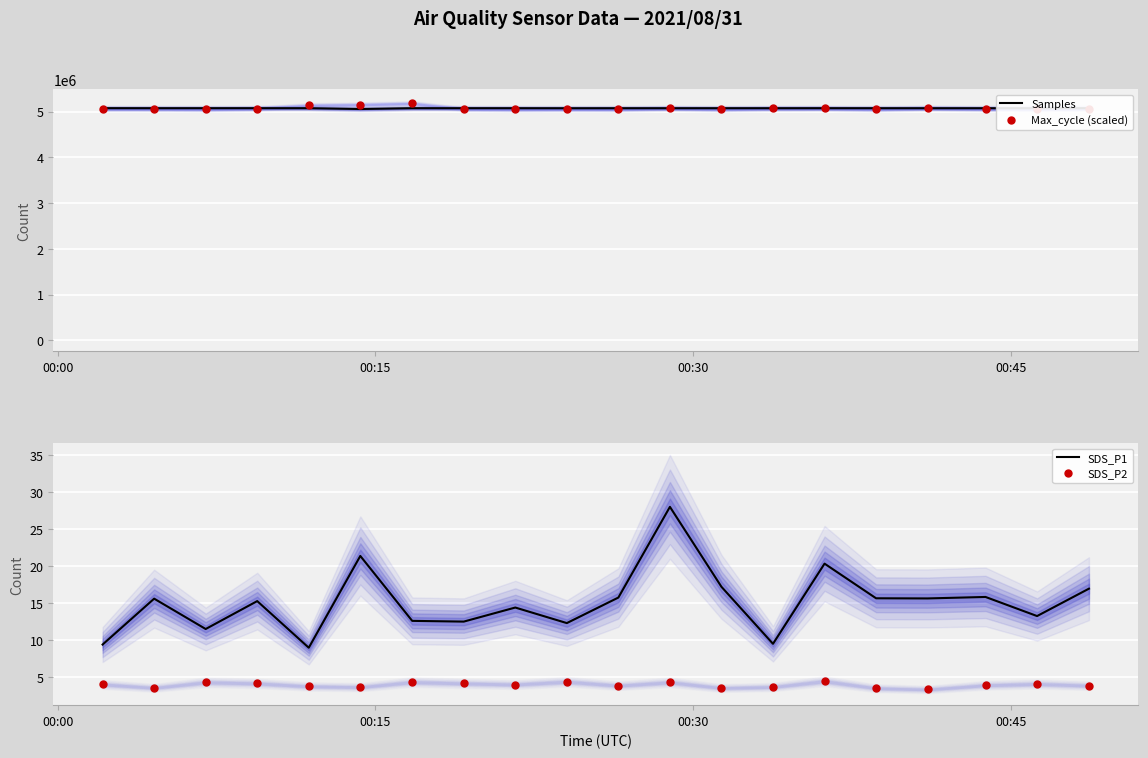

True or false: SDS_P2 and SDS_P1 intersect in this chart.

False